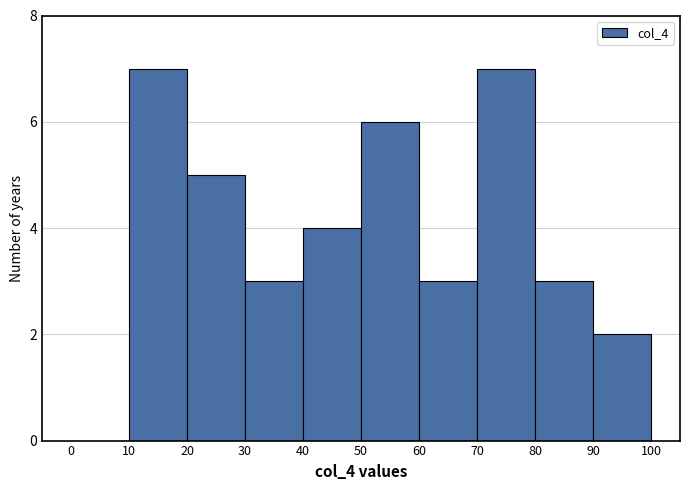

Reading left to right, list every bar in this chart as the range it spans on the x-axis followed by its height. The values are not printed on the chart, so give them approximately, as read against the axis.

0 to 10: 0
10 to 20: 7
20 to 30: 5
30 to 40: 3
40 to 50: 4
50 to 60: 6
60 to 70: 3
70 to 80: 7
80 to 90: 3
90 to 100: 2